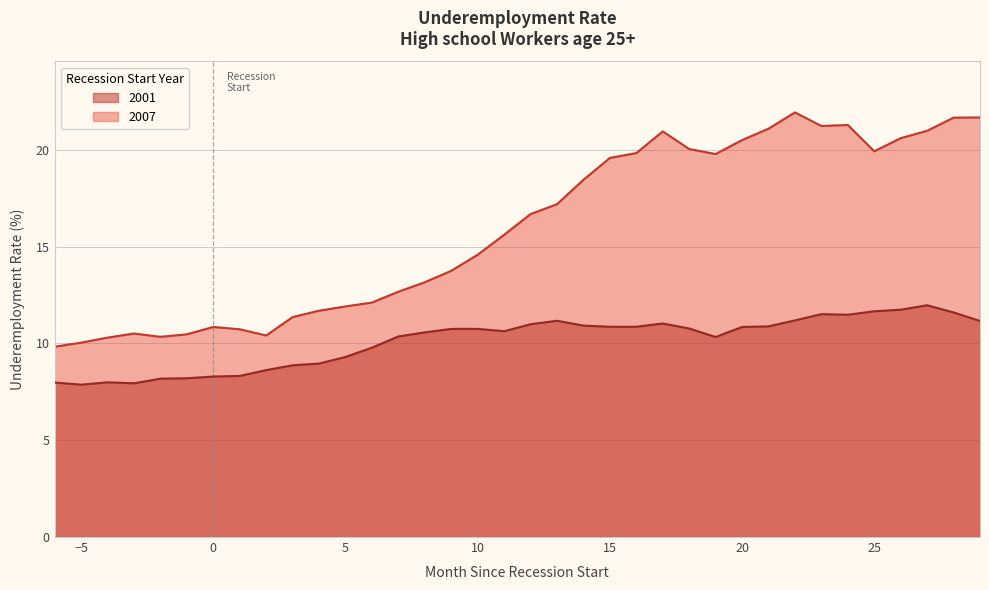

Reading right to left, list all the values displayed in this chart.

2001: 11.2	11.6	12.0	11.7	11.7	11.5	11.5	11.2	10.9	10.8	10.3	10.8	11.0	10.9	10.9	10.9	11.2	11.0	10.6	10.8	10.8	10.6	10.4	9.8	9.3	9.0	8.9	8.6	8.3	8.3	8.2	8.2	7.9	8.0	7.9	8.0
2007: 21.7	21.7	21.0	20.6	19.9	21.3	21.2	21.9	21.1	20.5	19.8	20.0	20.9	19.8	19.6	18.4	17.2	16.7	15.6	14.6	13.8	13.2	12.7	12.1	11.9	11.7	11.4	10.4	10.7	10.8	10.5	10.3	10.5	10.3	10.0	9.8